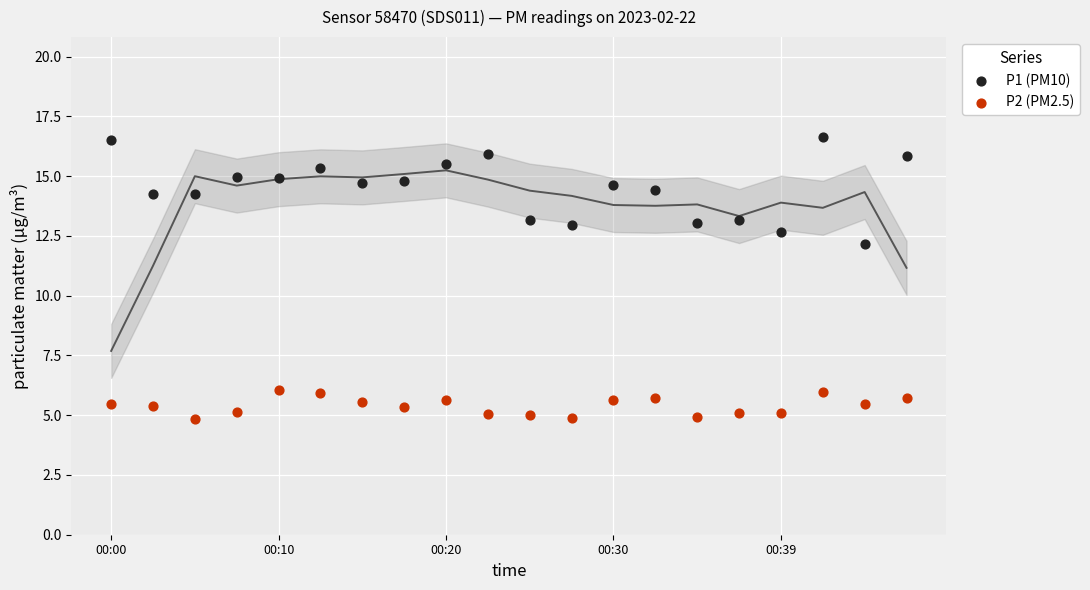

Across all data points, what is the range of Y values (max minus min)?

11.8